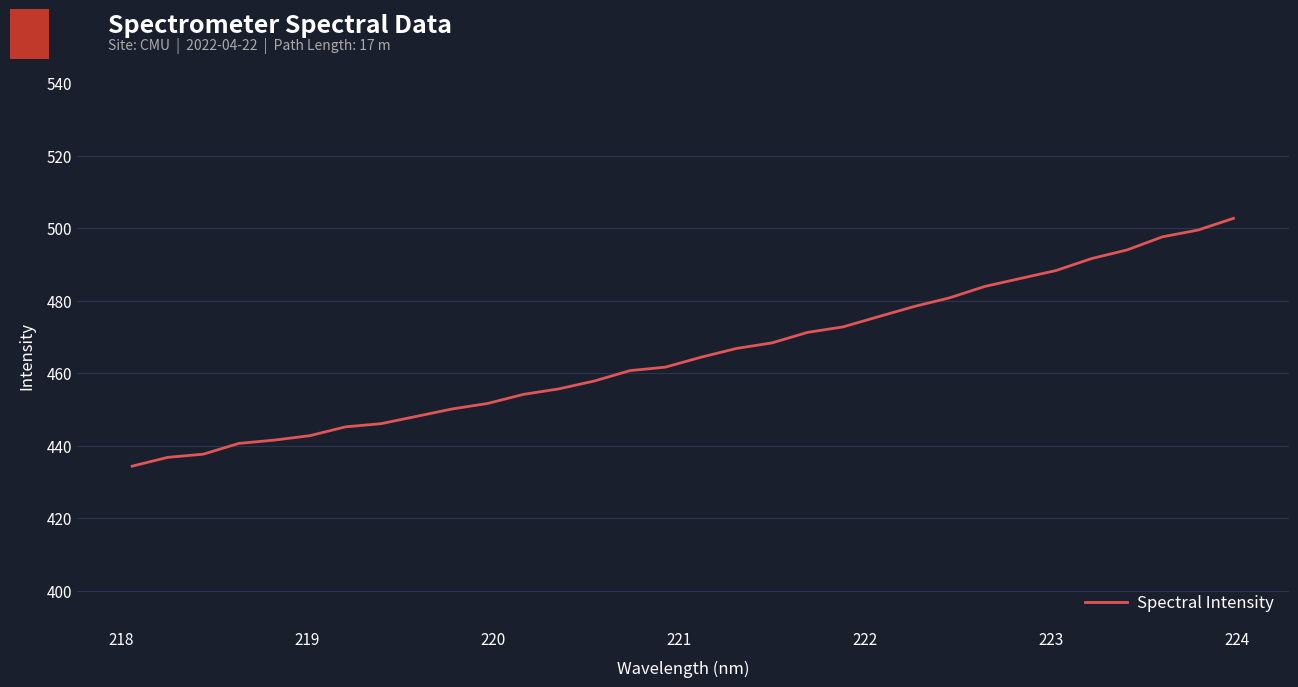

What is the greatest value displayed?

502.8